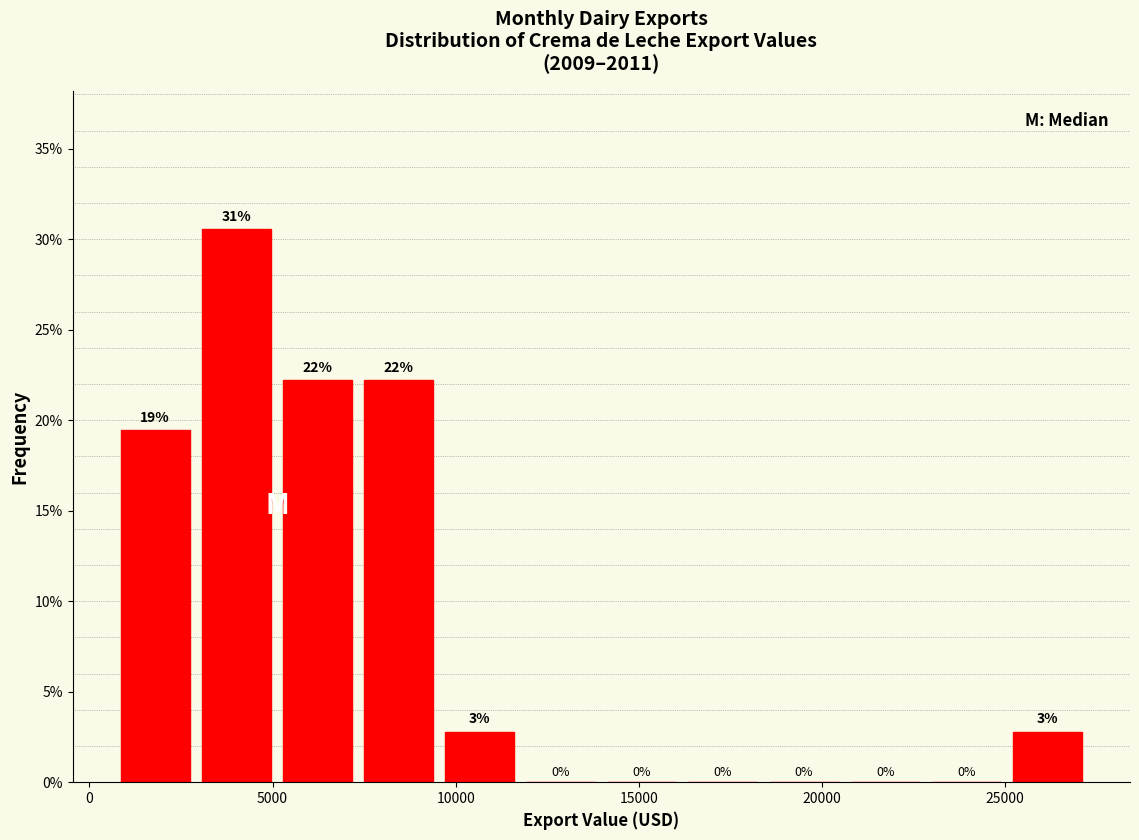

Which range on the x-axis has the tallest bar?

3000 to 5000